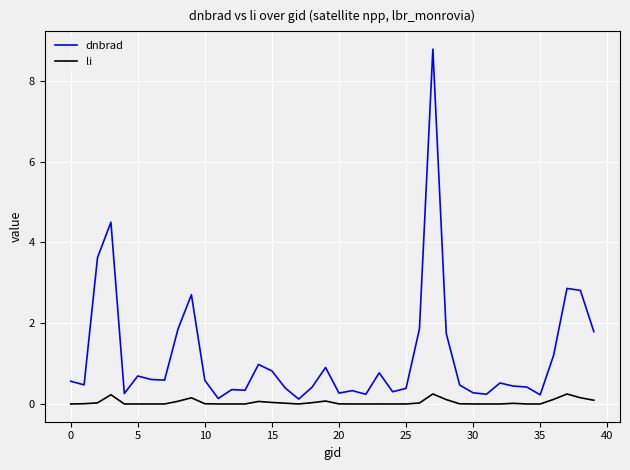

True or false: dnbrad has more than 0 points higher than both neighbors.

True